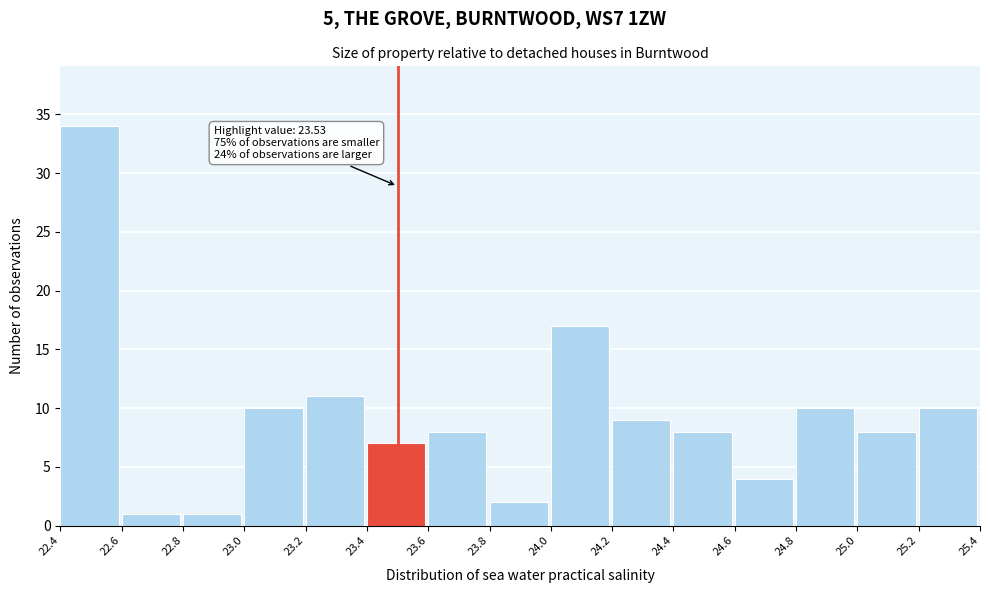

Reading left to right, what are all the values shown in this chart?

34	1	1	10	11	7	8	2	17	9	8	4	10	8	10